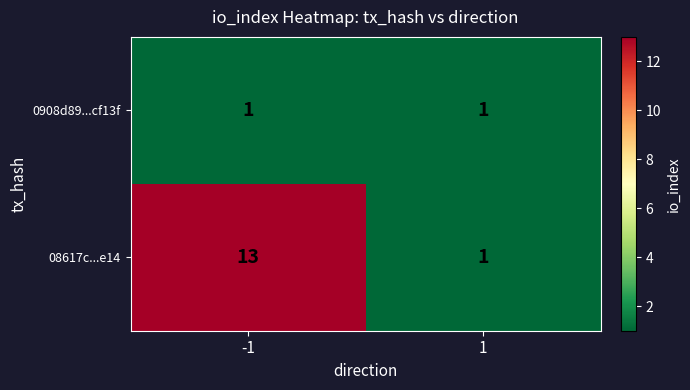

At which category is the sum across all series the highest?

-1